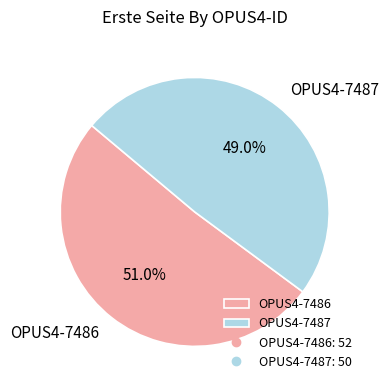

Which slice represents more than half of the pie?

OPUS4-7486